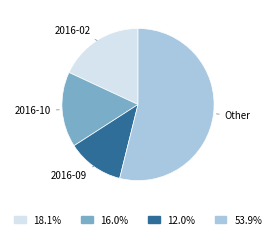

Is there any slice that represents more than half of the pie?

Yes